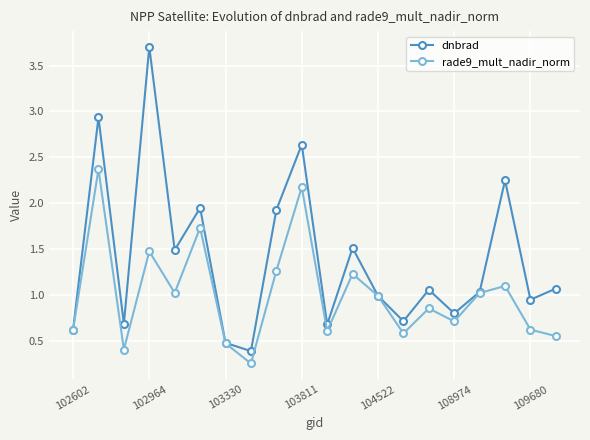

What are all the series names shown in the legend?

dnbrad, rade9_mult_nadir_norm